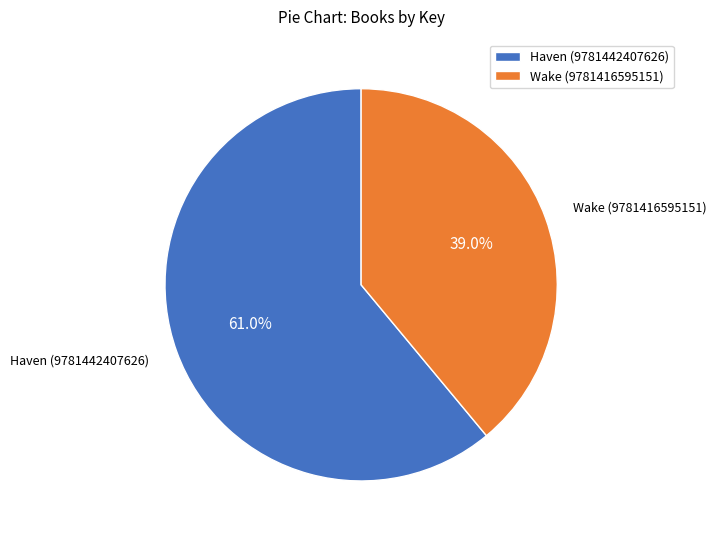

What percentage is the Wake (9781416595151) slice, to the nearest percent?

39%